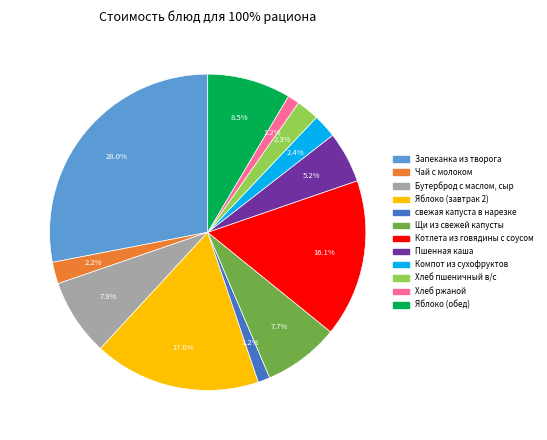

Is the sum of Яблоко (обед) and свежая капуста в нарезке greater than half?

No